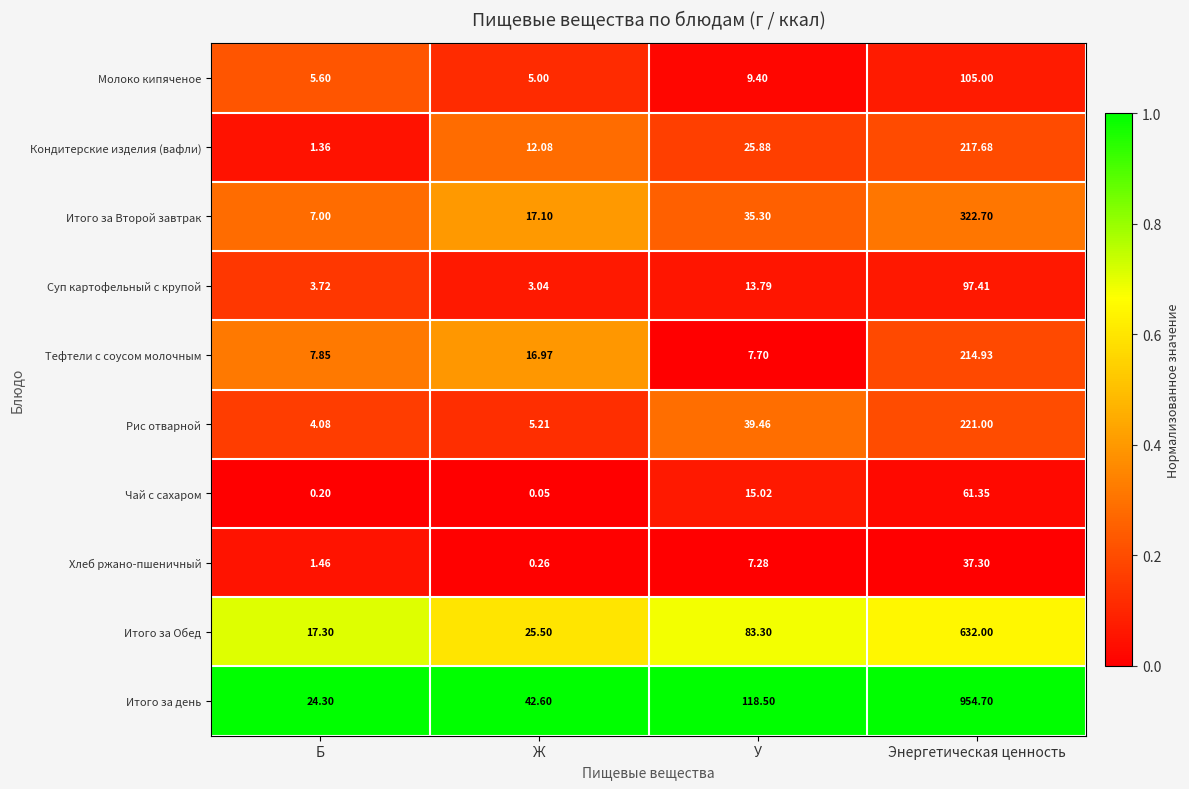

Where does the Молоко кипяченое series first go above 9?

У